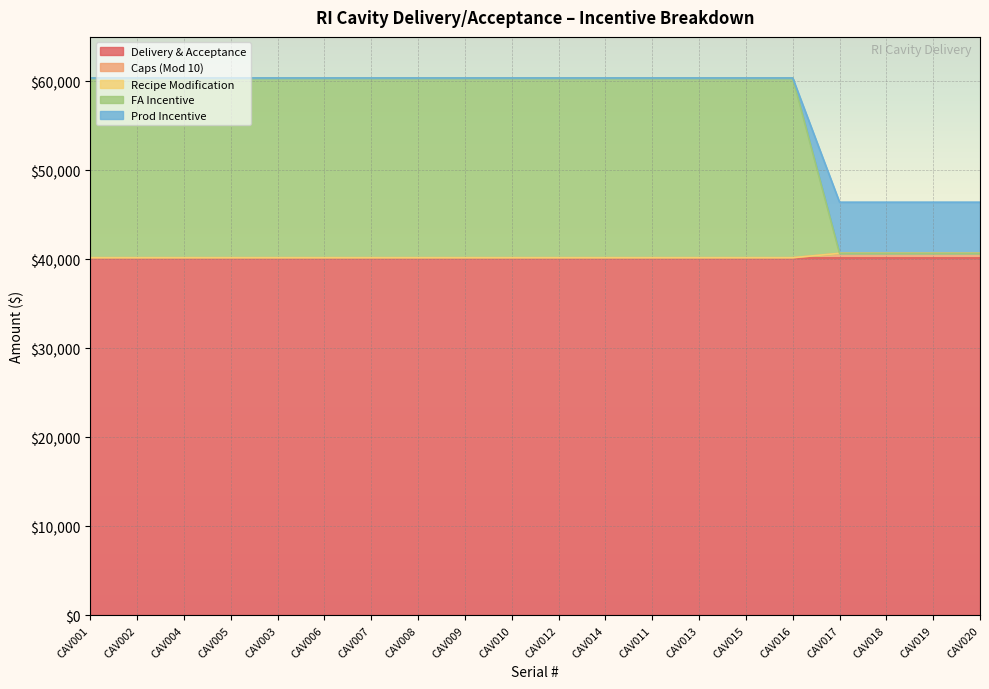

What is the total value across all series at CAV013?

60383.5